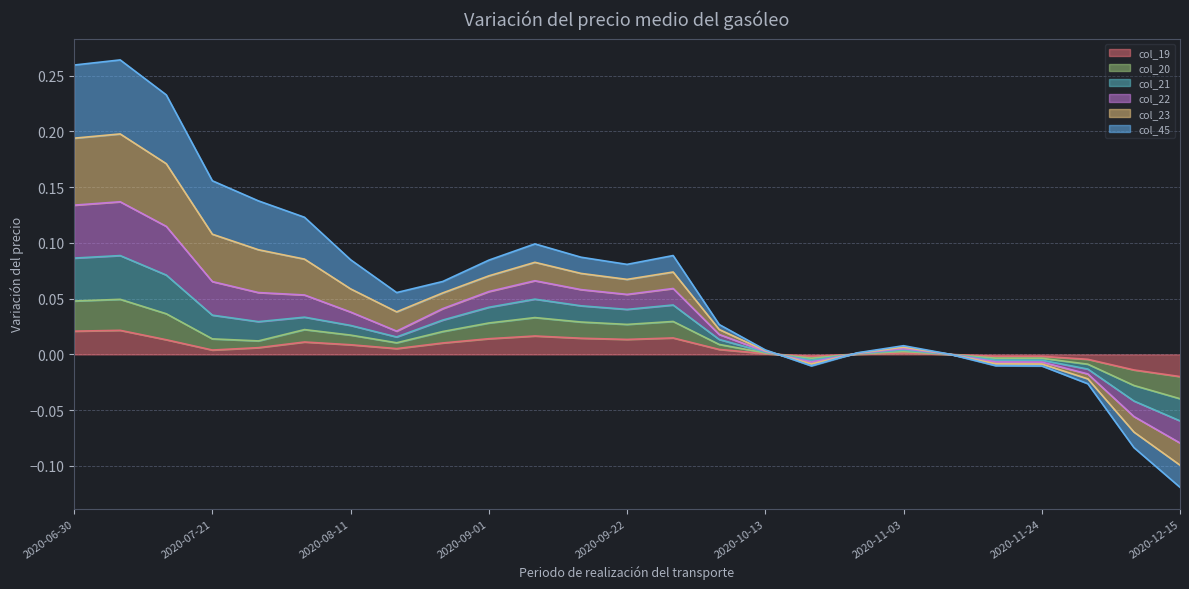

The value of col_22 at 2020-10-20 is -0.0. True or false?

False